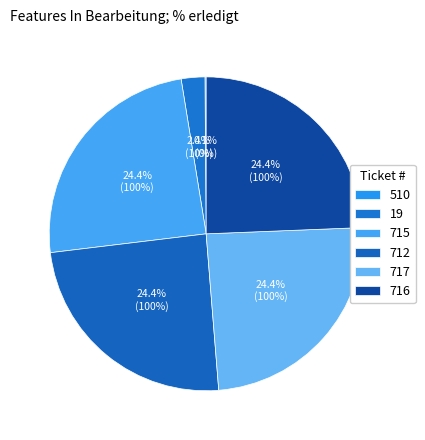

Is it true that 510 is 0% of the pie?

True